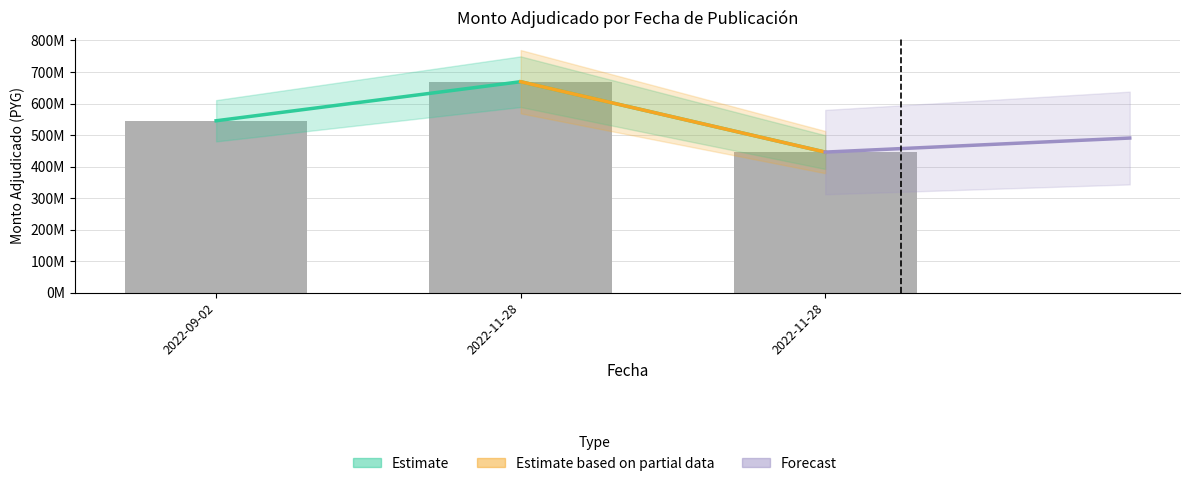

What is the ratio of the value at 2022-11-28 to the value at 2022-09-02?

1.2